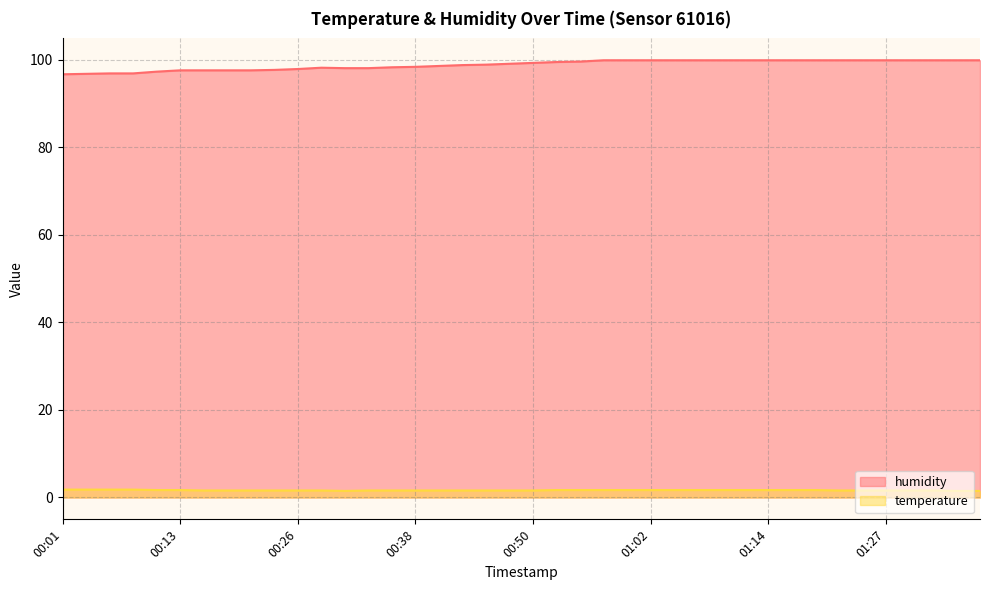

The value of temperature at 01:19 is 2.8. True or false?

False